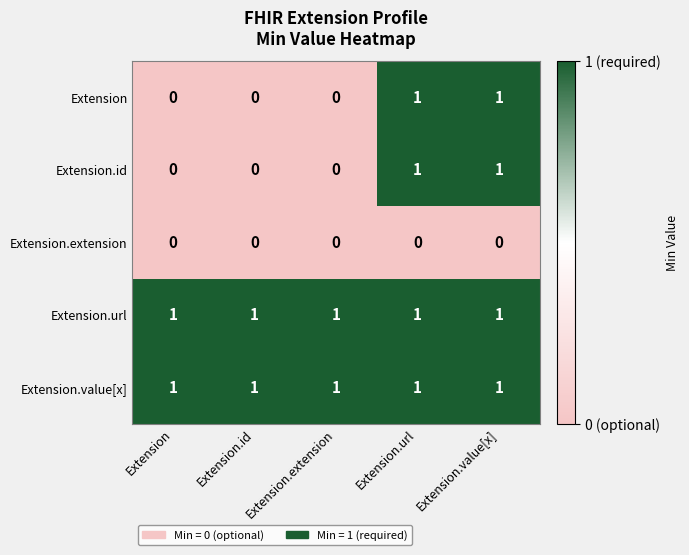

What is the sum of all Extension.value[x] values?

5